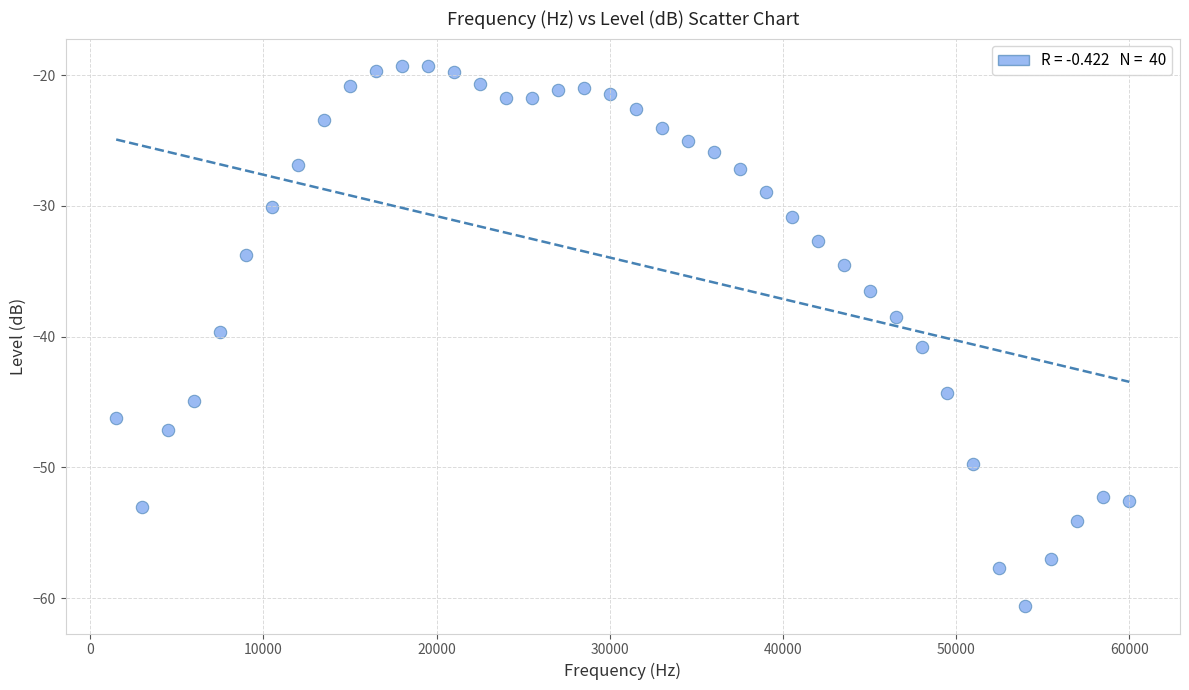

What is the range of Y values (max minus min)?

41.4